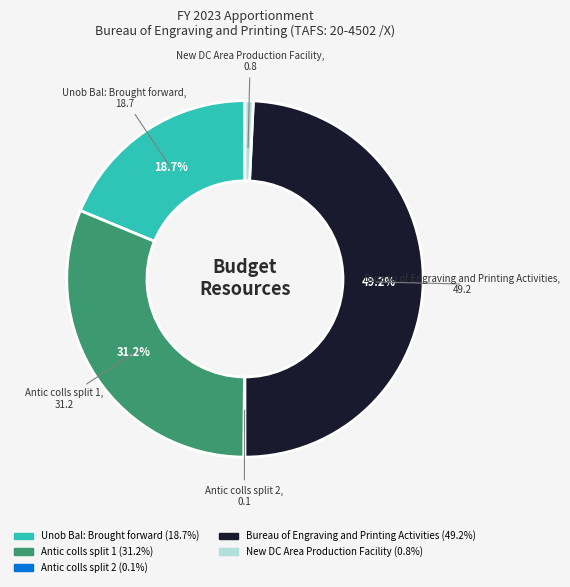

Is Unob Bal: Brought forward the majority of the pie?

No